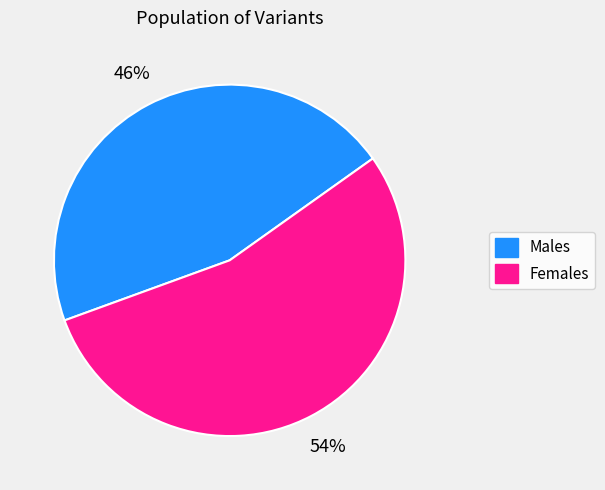

Count the number of slices in the pie.

2